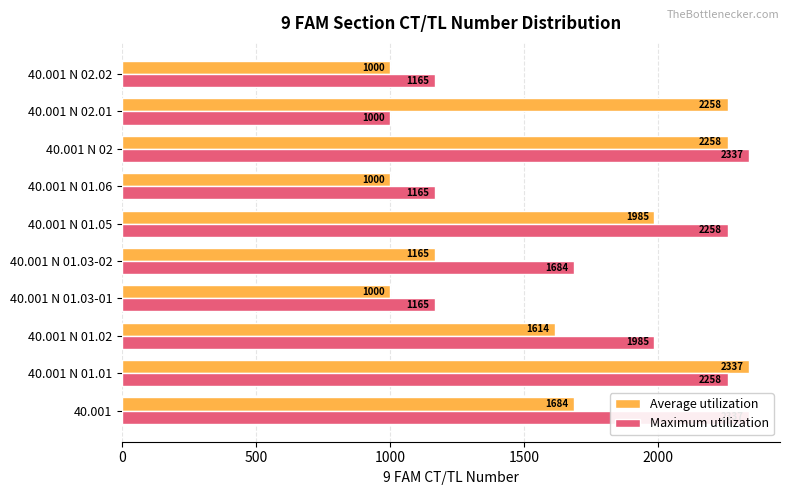

What is the label of the 8th bar from the right?

40.001 N 01.02